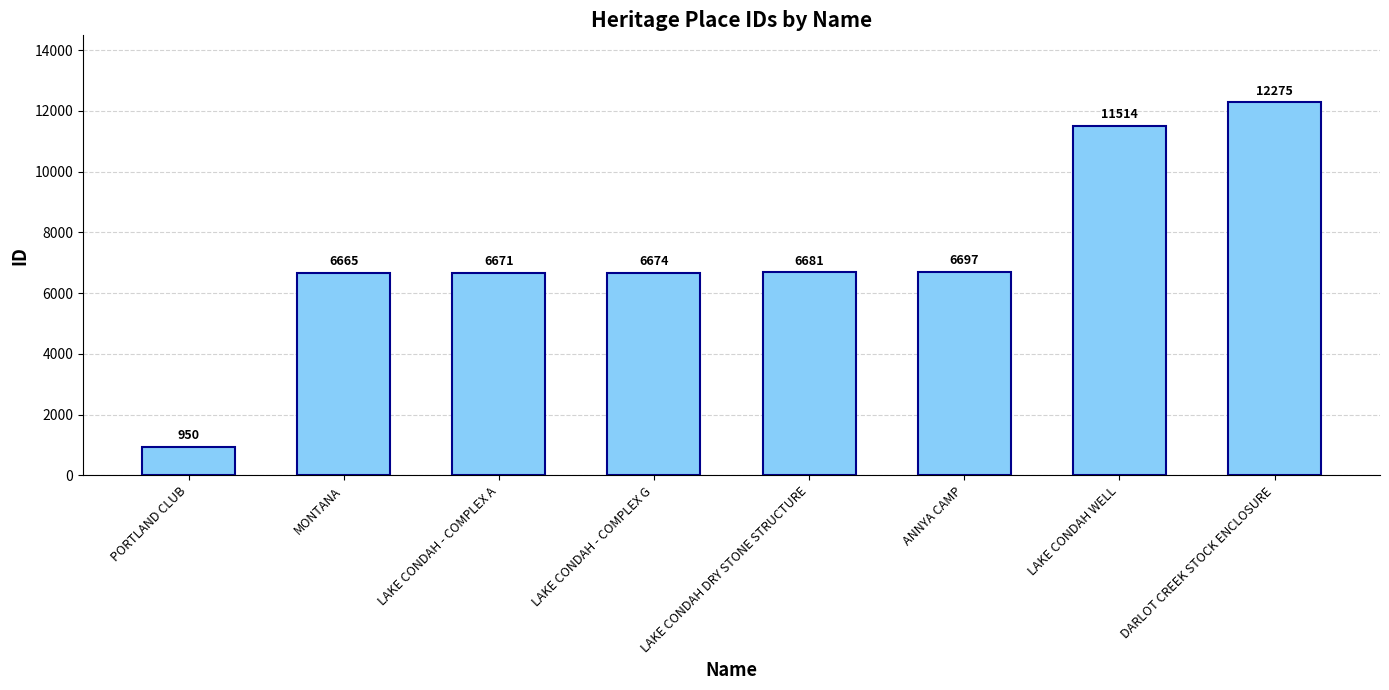

What is the sum of all values?

58127